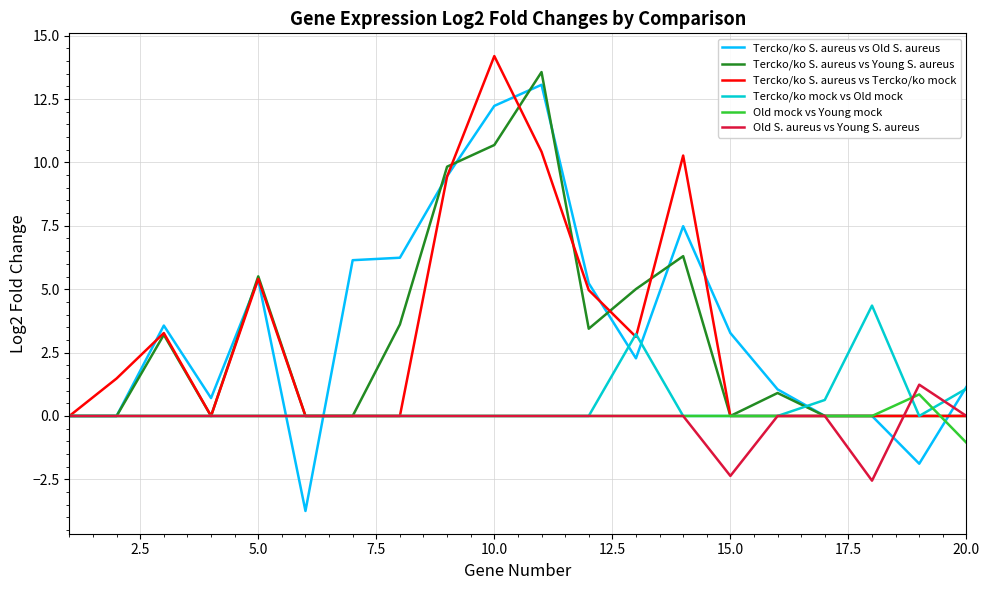

Which series has the largest range (max minus min)?

Tercko/ko S. aureus vs Old S. aureus